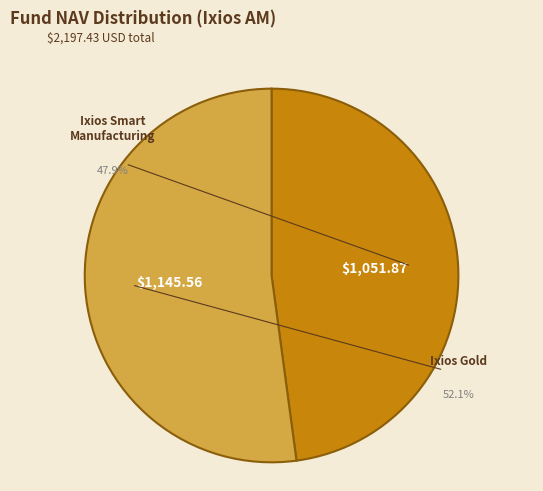

Between Ixios Gold and Ixios Smart Manufacturing, which is larger?

Ixios Gold